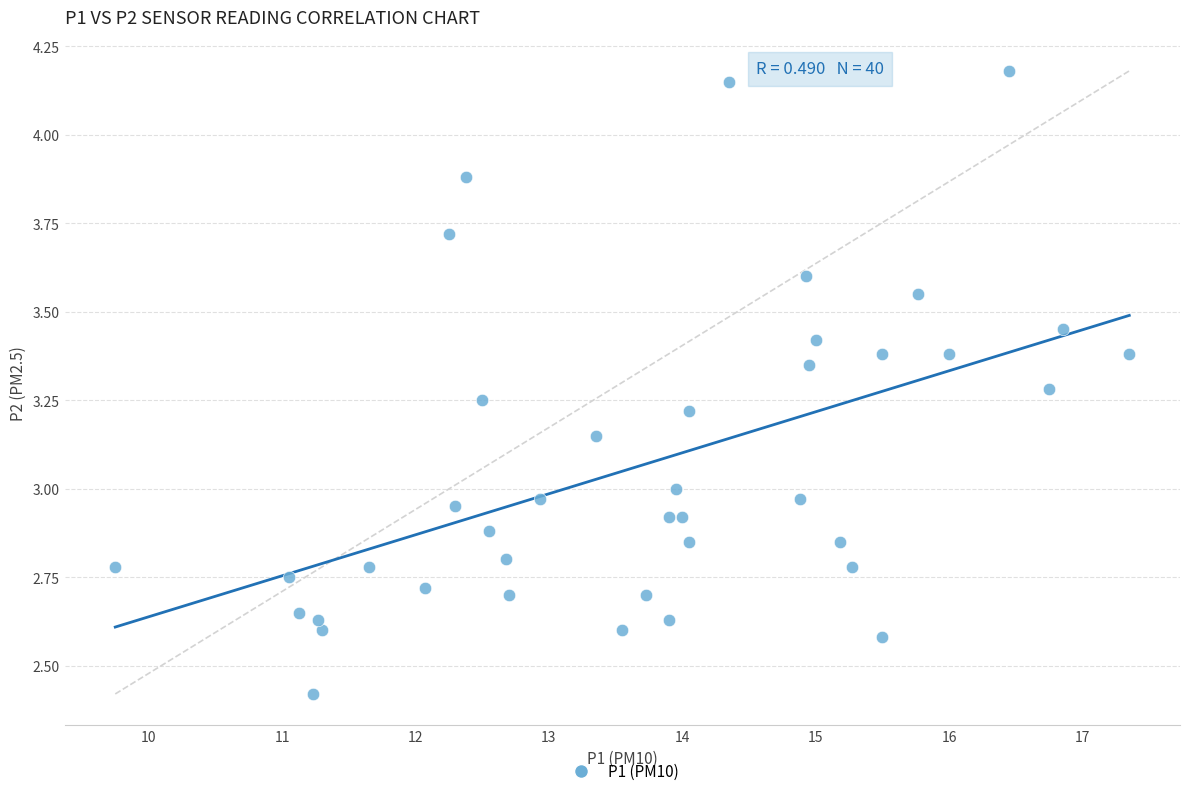

What is the range of Y values (max minus min)?

1.8